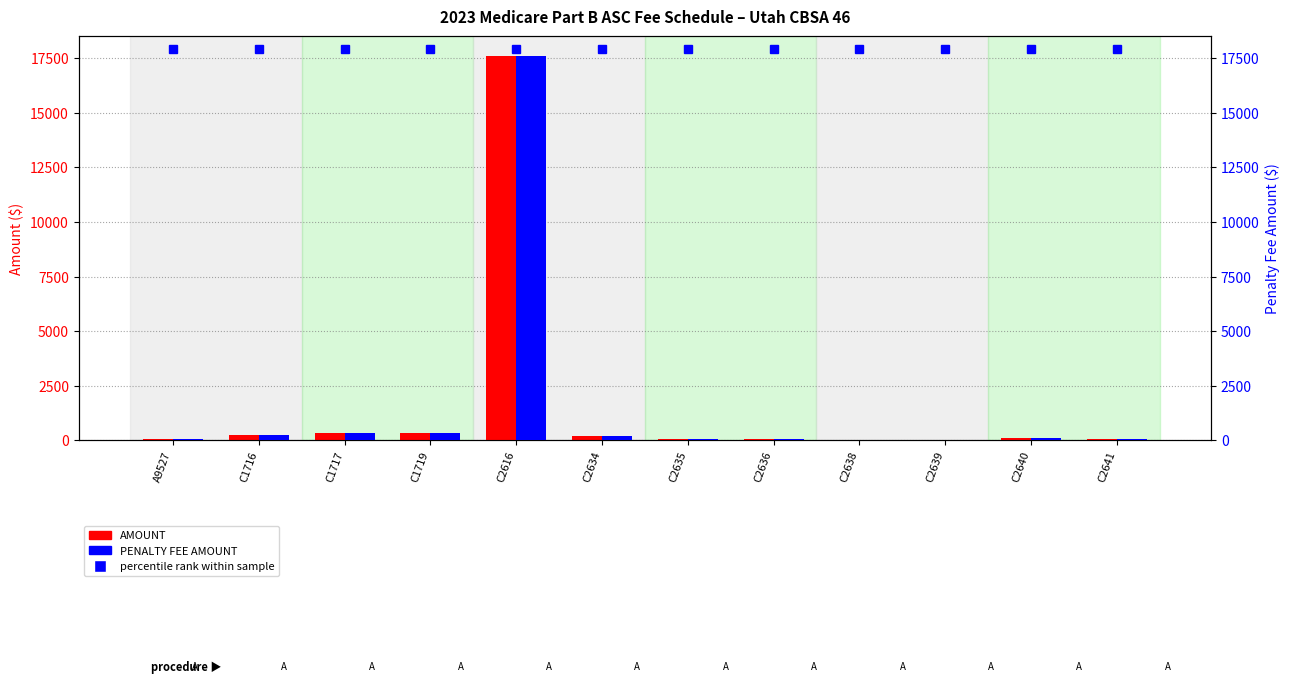

At C1719, list the series in order from largest to smallest.

AMOUNT, PENALTY FEE AMOUNT